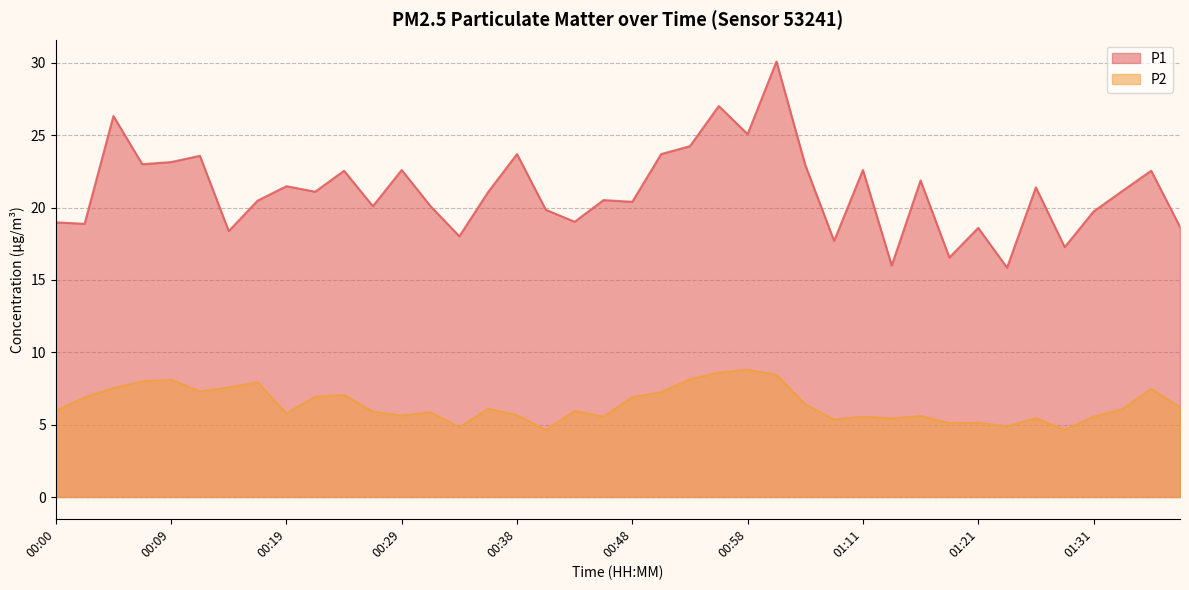

Reading left to right, extract all data points from this chart.

P1: 19.0	18.9	26.3	23.0	23.1	23.6	18.4	20.5	21.5	21.1	22.6	20.1	22.6	20.1	18.0	21.1	23.7	19.9	19.0	20.5	20.4	23.7	24.2	27.0	25.1	30.1	22.9	17.7	22.6	16.0	21.9	16.6	18.6	15.8	21.4	17.3	19.7	21.1	22.6	18.7
P2: 6.0	6.9	7.5	8.0	8.1	7.3	7.6	7.9	5.8	6.9	7.0	5.9	5.6	5.8	4.8	6.1	5.7	4.6	6.0	5.5	6.9	7.2	8.1	8.6	8.8	8.4	6.4	5.3	5.5	5.4	5.6	5.1	5.1	4.9	5.5	4.7	5.5	6.1	7.5	6.2